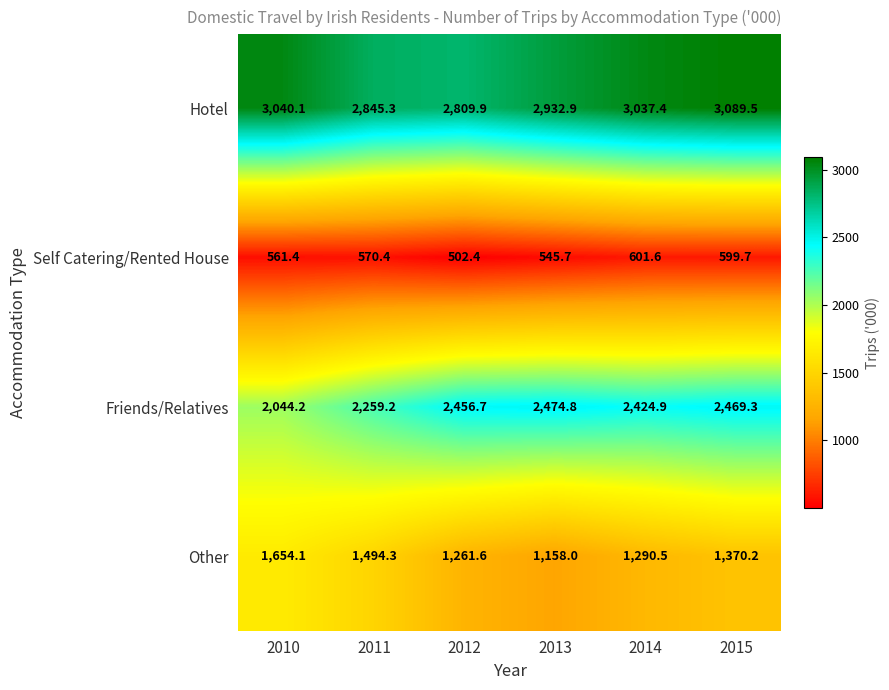

Is the value of Other at 2014 greater than the value of Self Catering/Rented House at 2011?

Yes